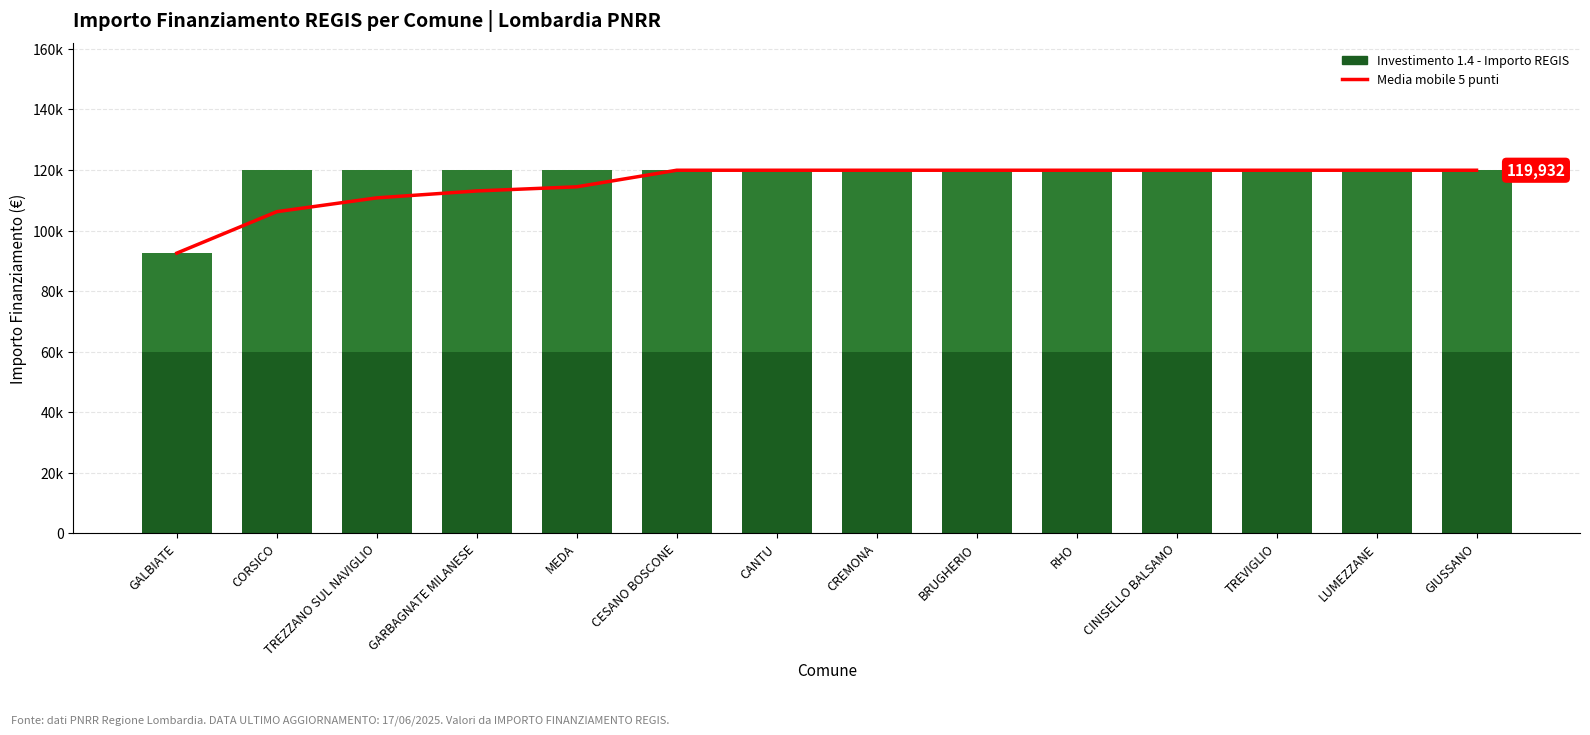

What position from the left is LUMEZZANE?

13